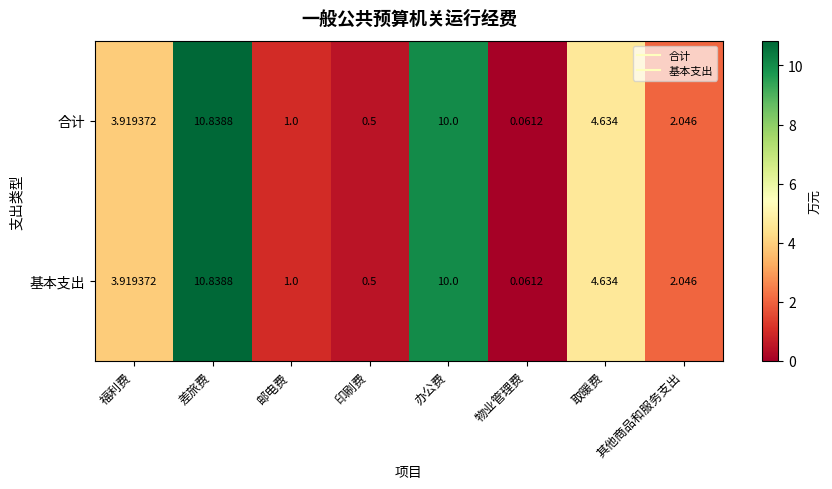

Where does the 合计 series first go above 3?

福利费